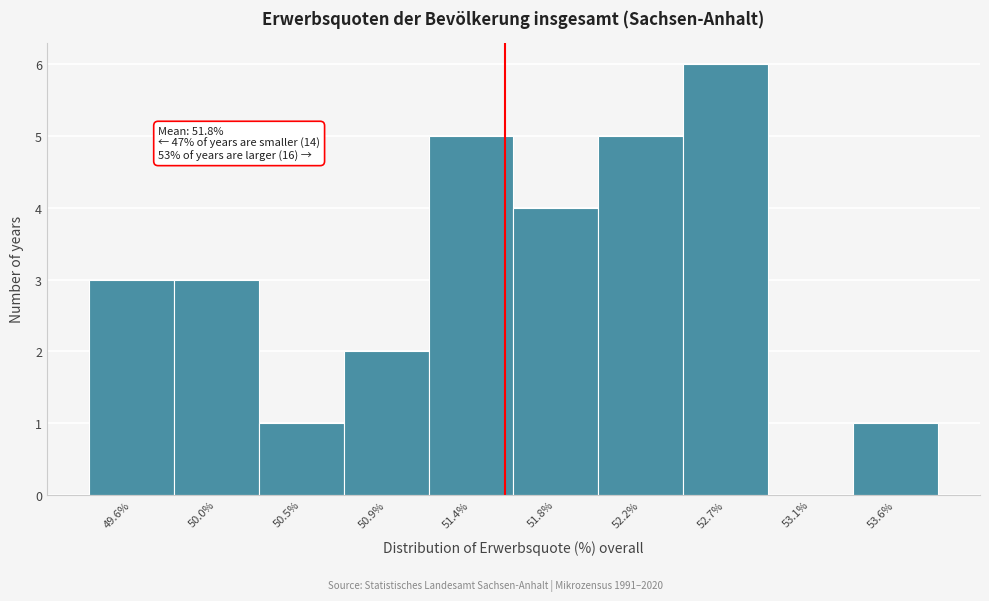

Reading left to right, what are all the values shown in this chart?

49.6%=3	50.0%=3	50.5%=1	50.9%=2	51.4%=5	51.8%=4	52.2%=5	52.7%=6	53.1%=0	53.6%=1